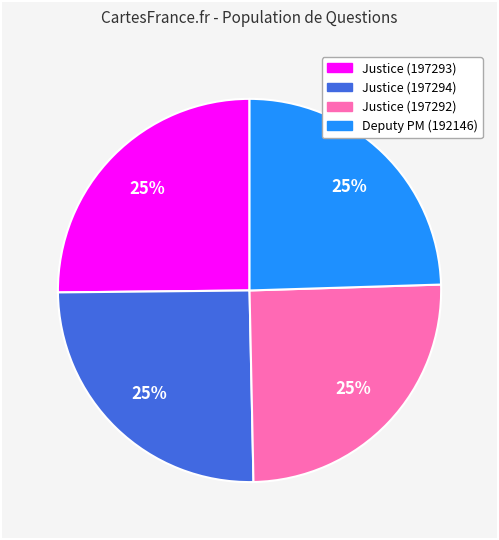

How many slices are in this pie chart?

4